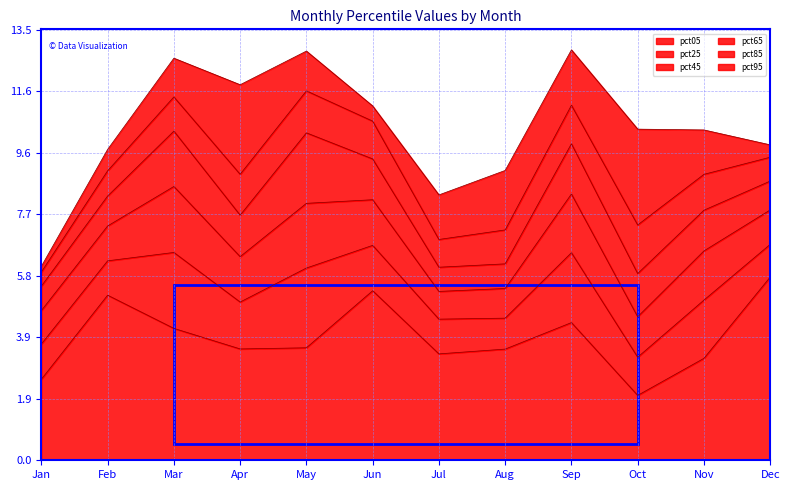

Reading left to right, list all the values displayed in this chart.

pct05: 2.5	5.2	4.1	3.5	3.5	5.3	3.3	3.5	4.3	2.0	3.2	5.7
pct25: 1.1	1.1	2.4	1.5	2.5	1.4	1.1	1.0	2.2	1.2	1.8	1.0
pct45: 1.0	1.1	2.1	1.4	2.0	1.4	0.9	0.9	1.8	1.3	1.5	1.1
pct65: 0.8	0.9	1.7	1.3	2.2	1.3	0.8	0.8	1.6	1.4	1.3	0.9
pct85: 0.4	0.8	1.1	1.3	1.3	1.2	0.9	1.1	1.2	1.5	1.1	0.7
pct95: 0.2	0.7	1.2	2.8	1.2	0.5	1.4	1.9	1.7	3.0	1.4	0.4